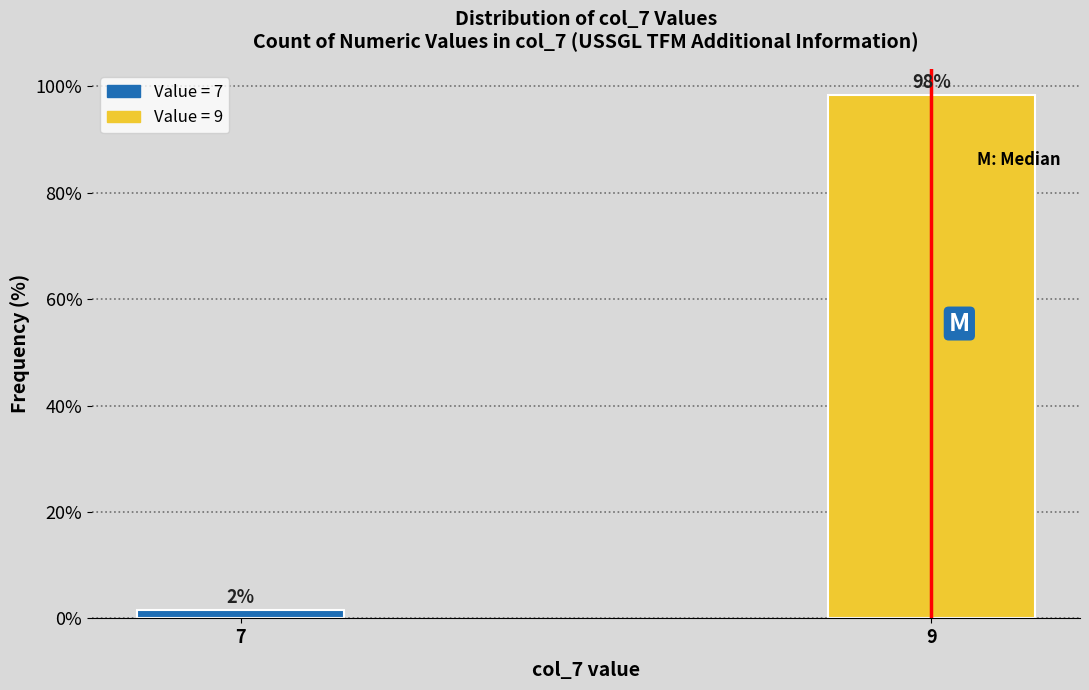

Between 9 and 7, which is larger?

9